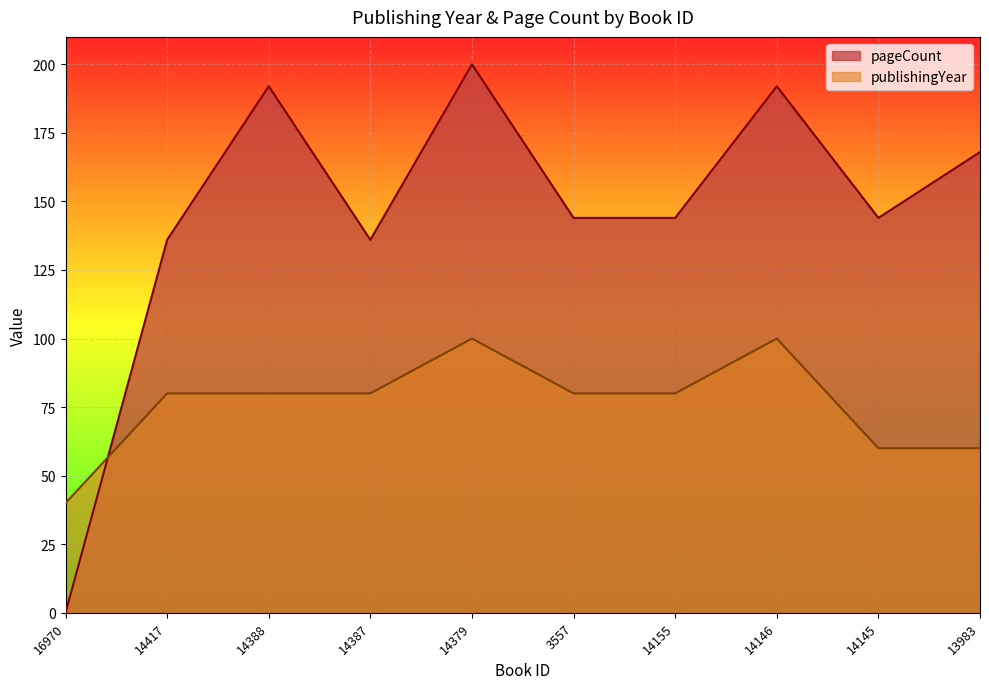

True or false: pageCount and publishingYear intersect in this chart.

True